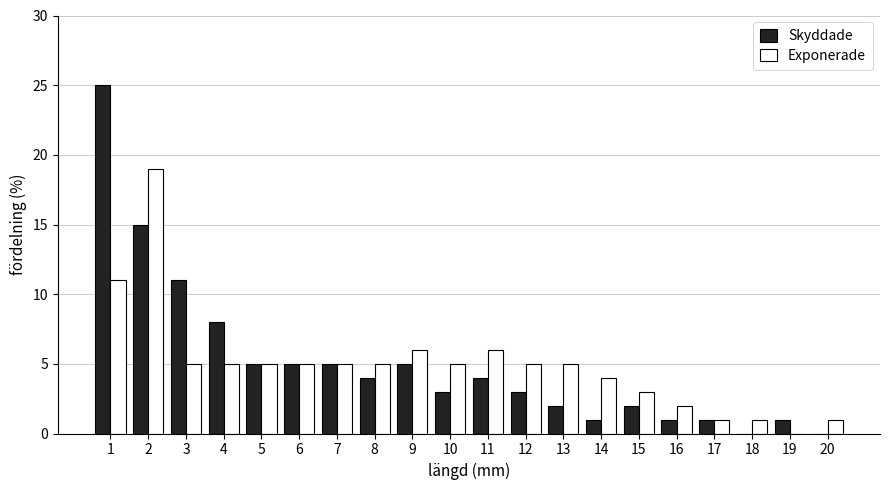

Is the value of Skyddade at 2 greater than the value of Exponerade at 14?

Yes